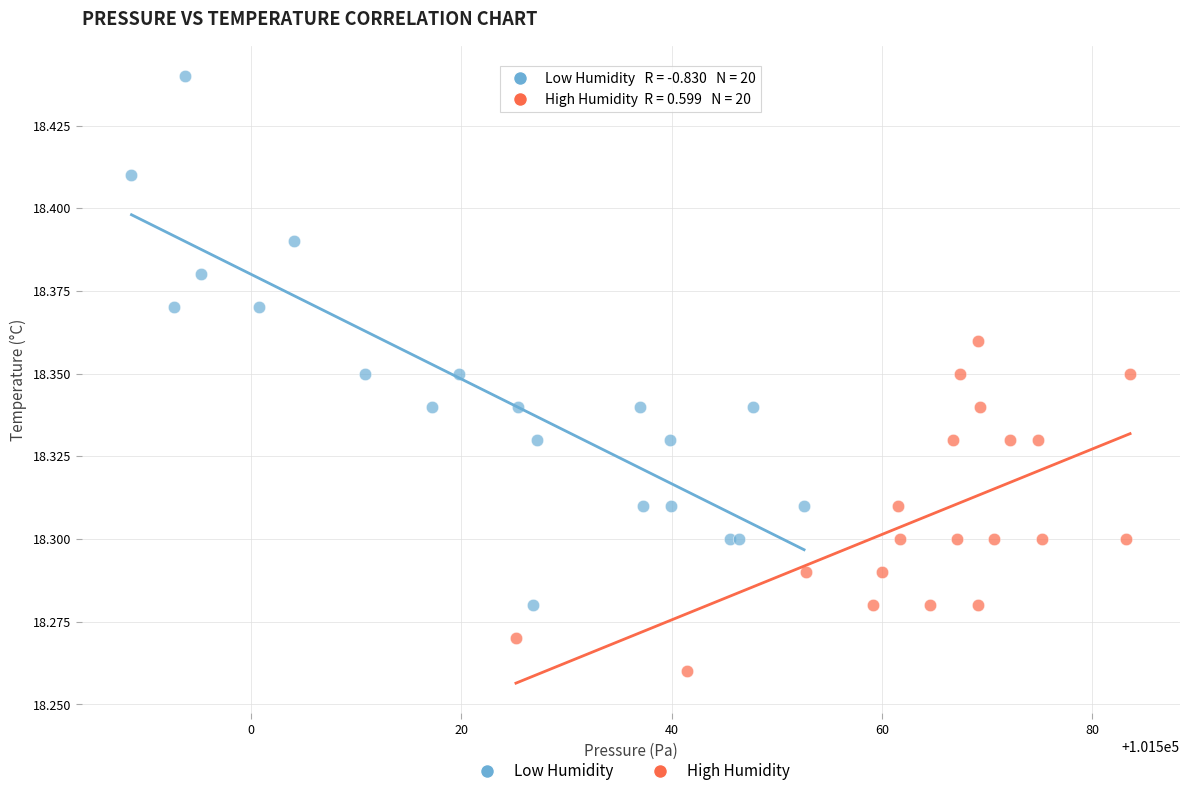

Which series has the widest spread of Y values?

Low Humidity